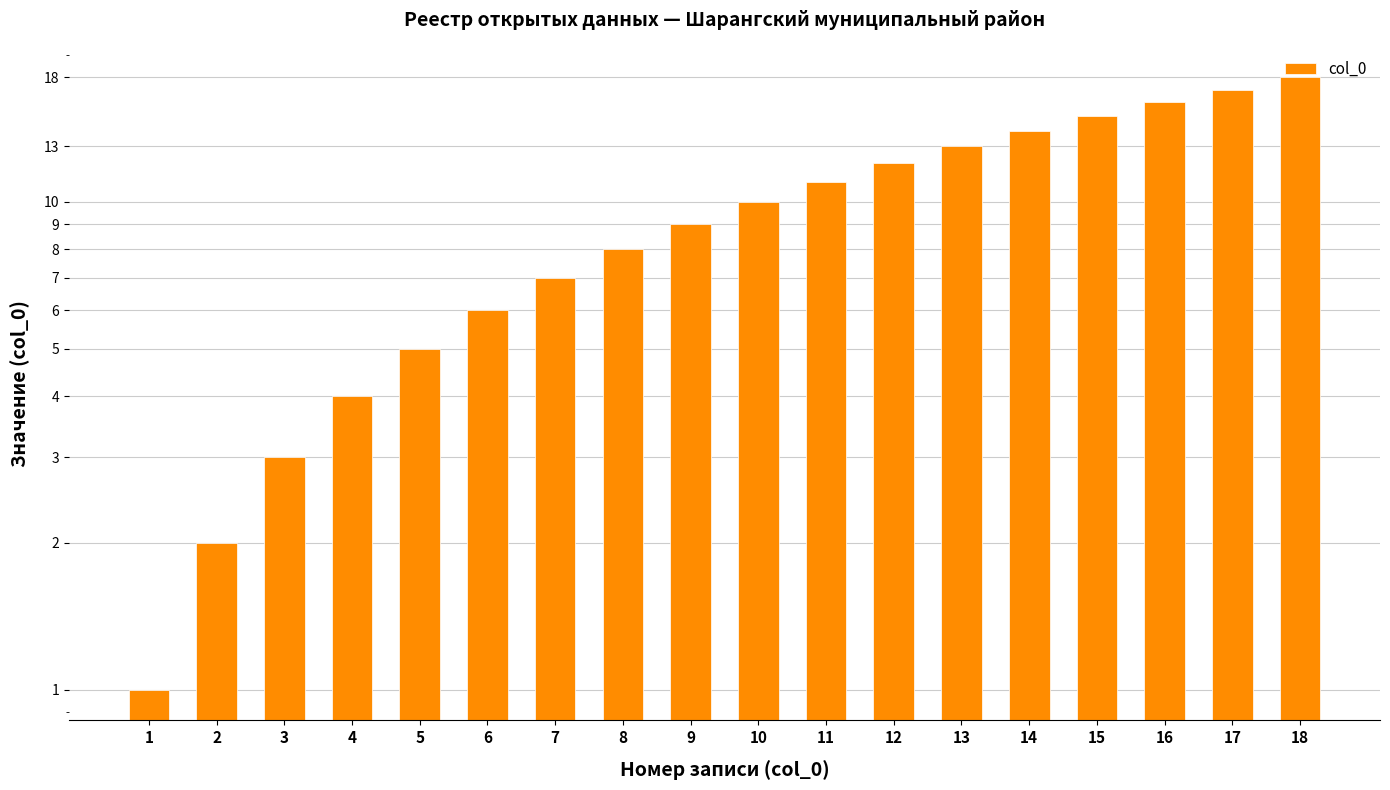

Are the bars horizontal?

No